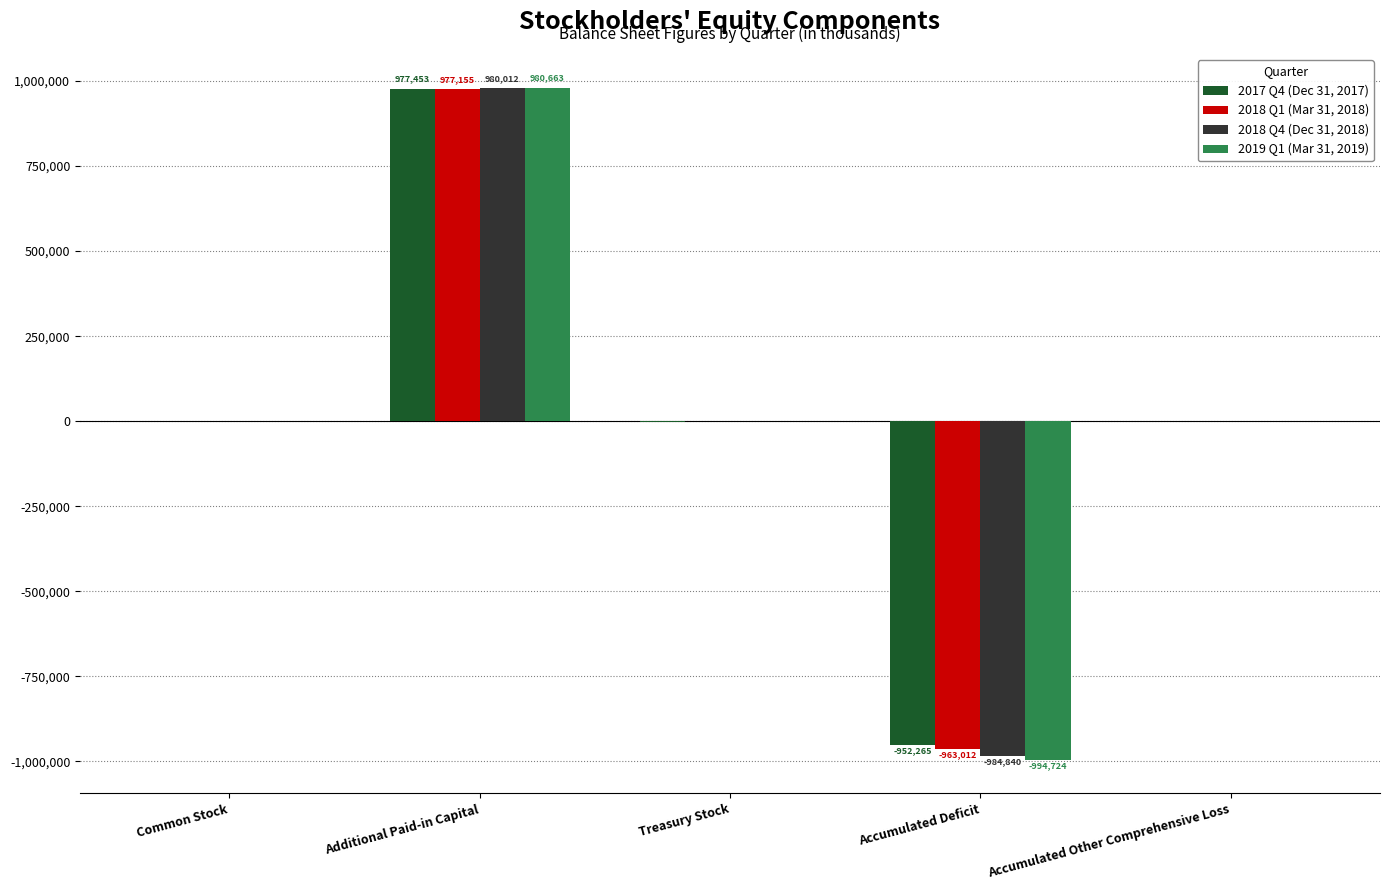

The value of 2018 Q4 (Dec 31, 2018) at Accumulated Deficit is -250007. True or false?

False